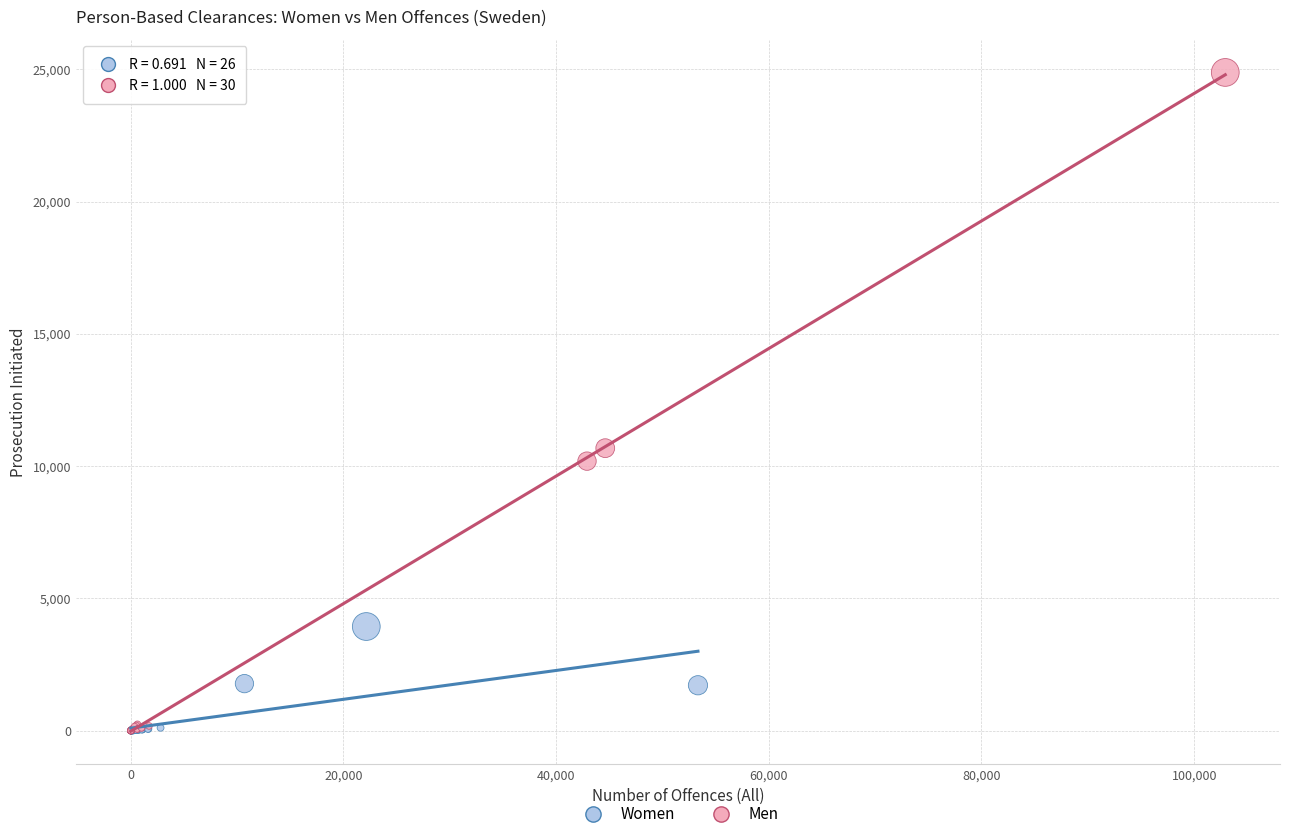

Which series has the widest spread of Y values?

Men